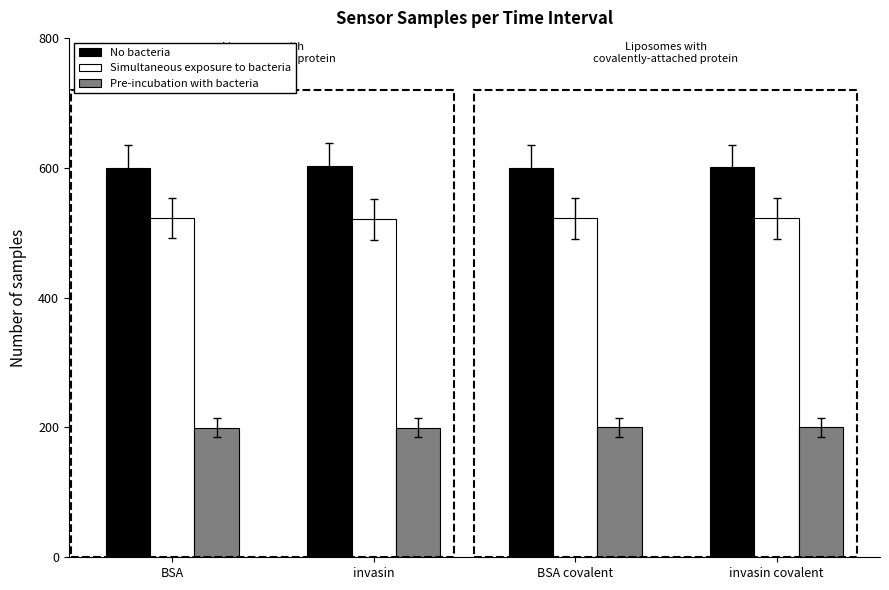

How many bars are there in total?

12